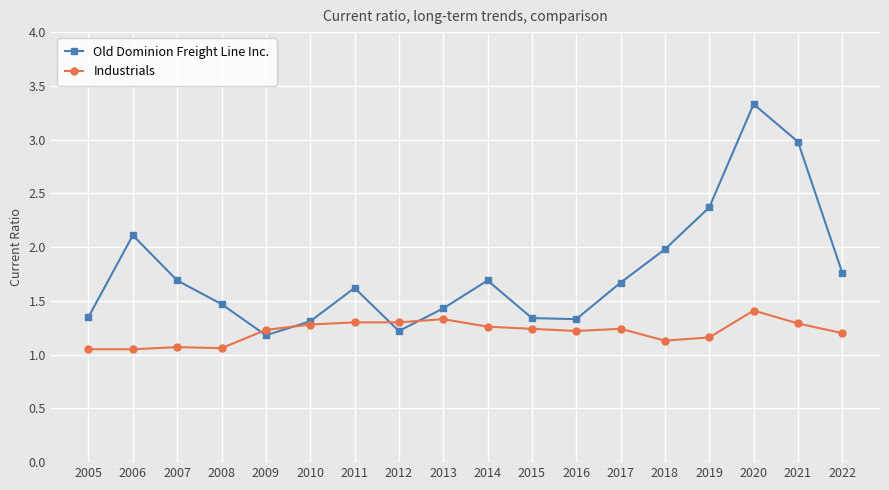

What is the difference between the highest and lowest values at 2015?

0.1